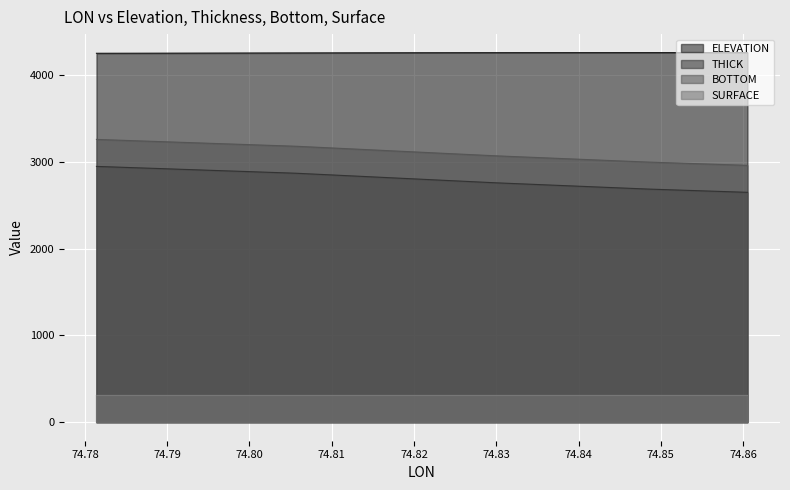

Which series has the largest total across all categories?

ELEVATION